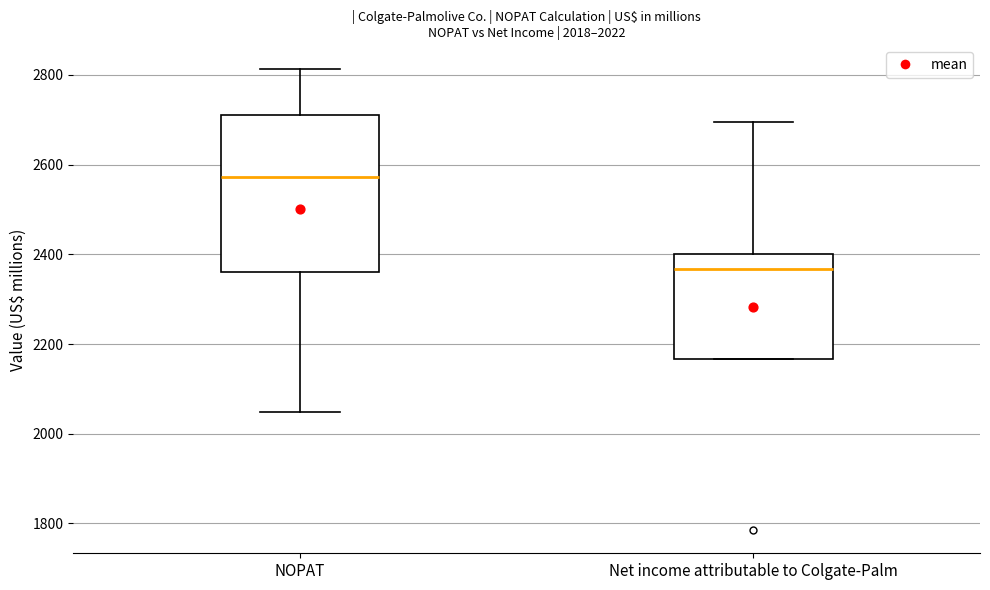

Which box's median line is the highest?

NOPAT